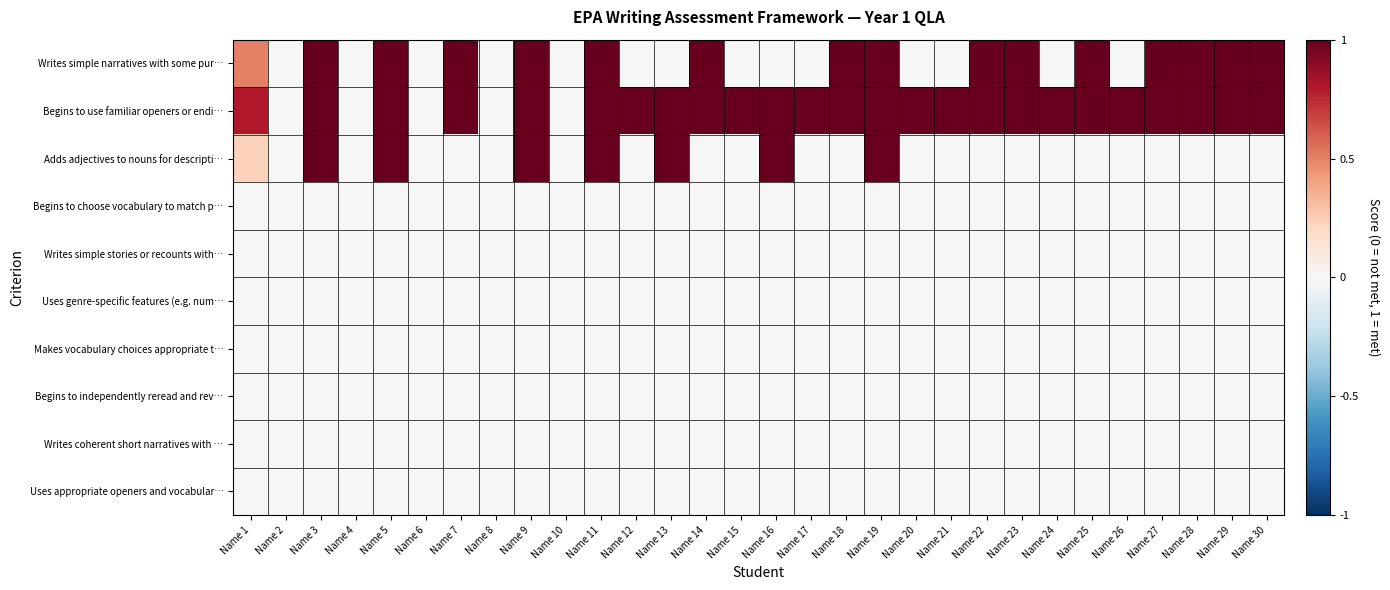

What is the difference between the highest and lowest values at Name 21?

1.0